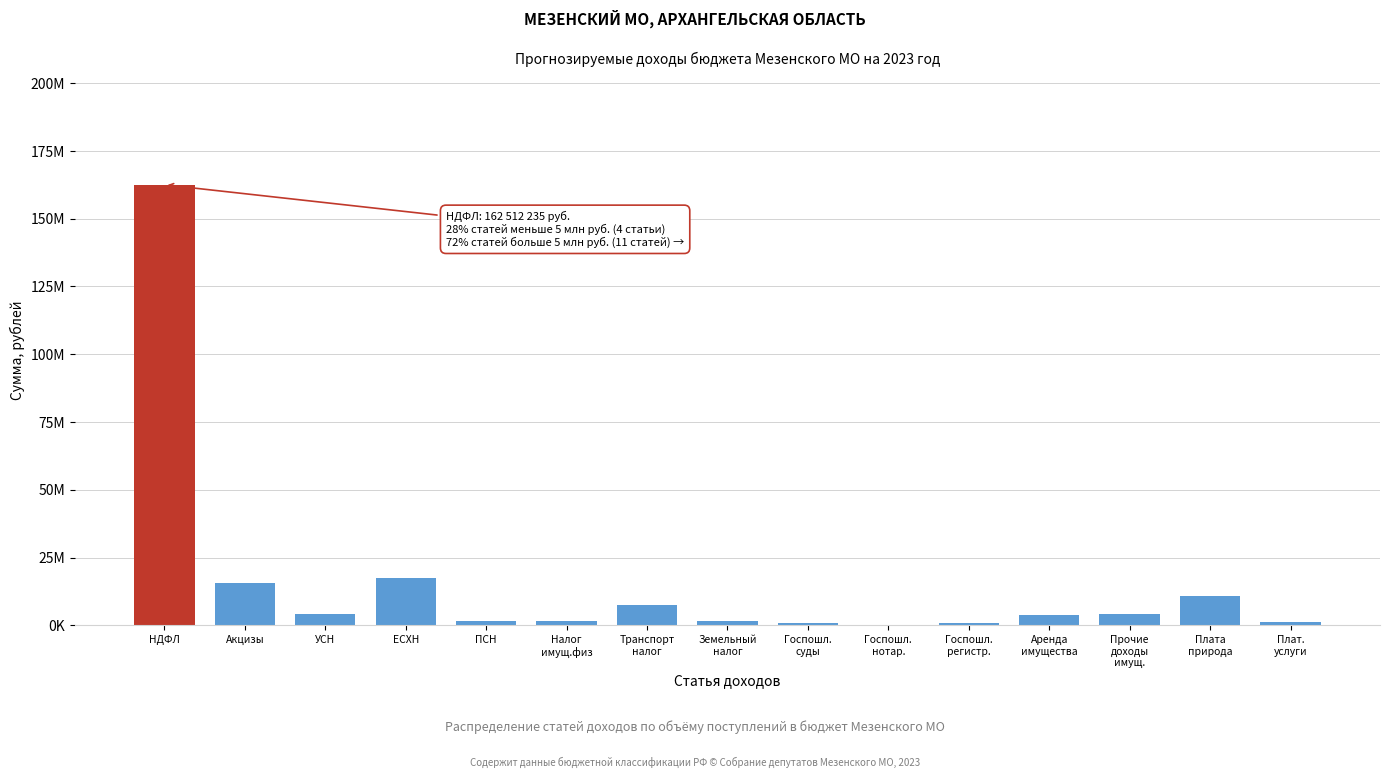

Are the bars horizontal?

No